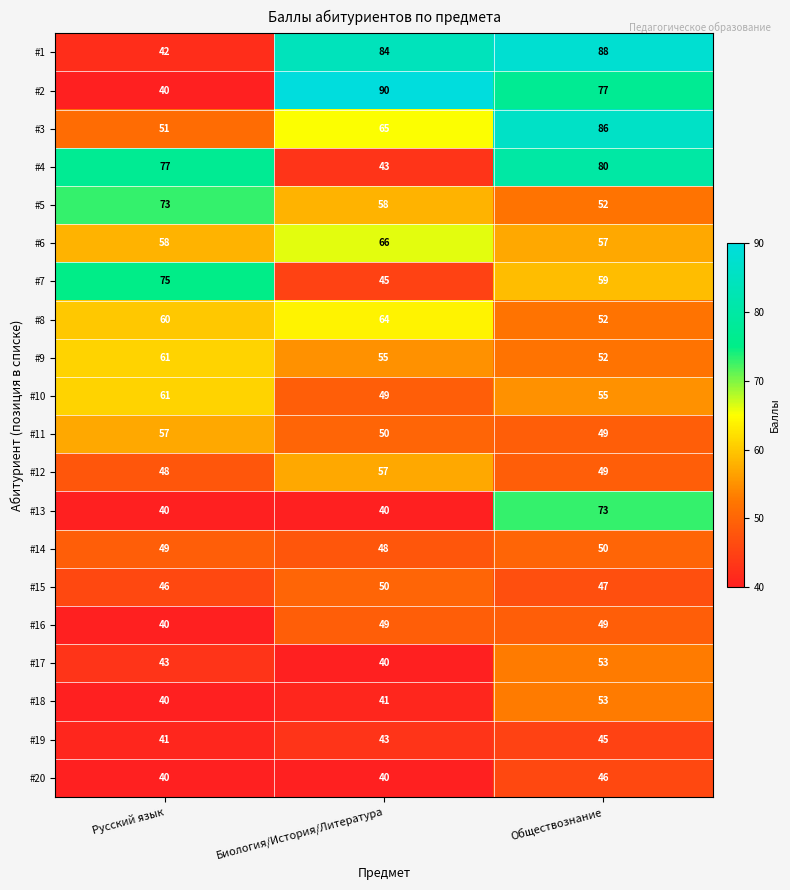

Is it true that #17 equals 43 at Русский язык?

True